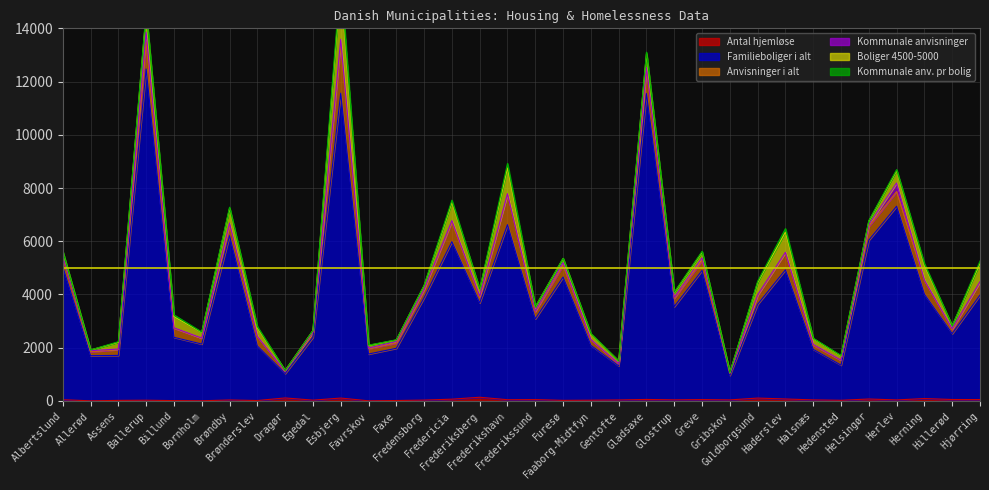

Rank the categories by Boliger 4500-5000 value from lowest to highest.

Gribskov, Allerød, Dragør, Egedal, Faxe, Gentofte, Favrskov, Hillerød, Fredensborg, Helsingør, Hedensted, Frederikssund, Furesø, Albertslund, Glostrup, Faaborg-Midtfyn, Halsnæs, Bornholm, Greve, Frederiksberg, Assens, Brønderslev, Billund, Guldborgsund, Herlev, Gladsaxe, Herning, Brøndby, Fredericia, Hjørring, Ballerup, Haderslev, Frederikshavn, Esbjerg